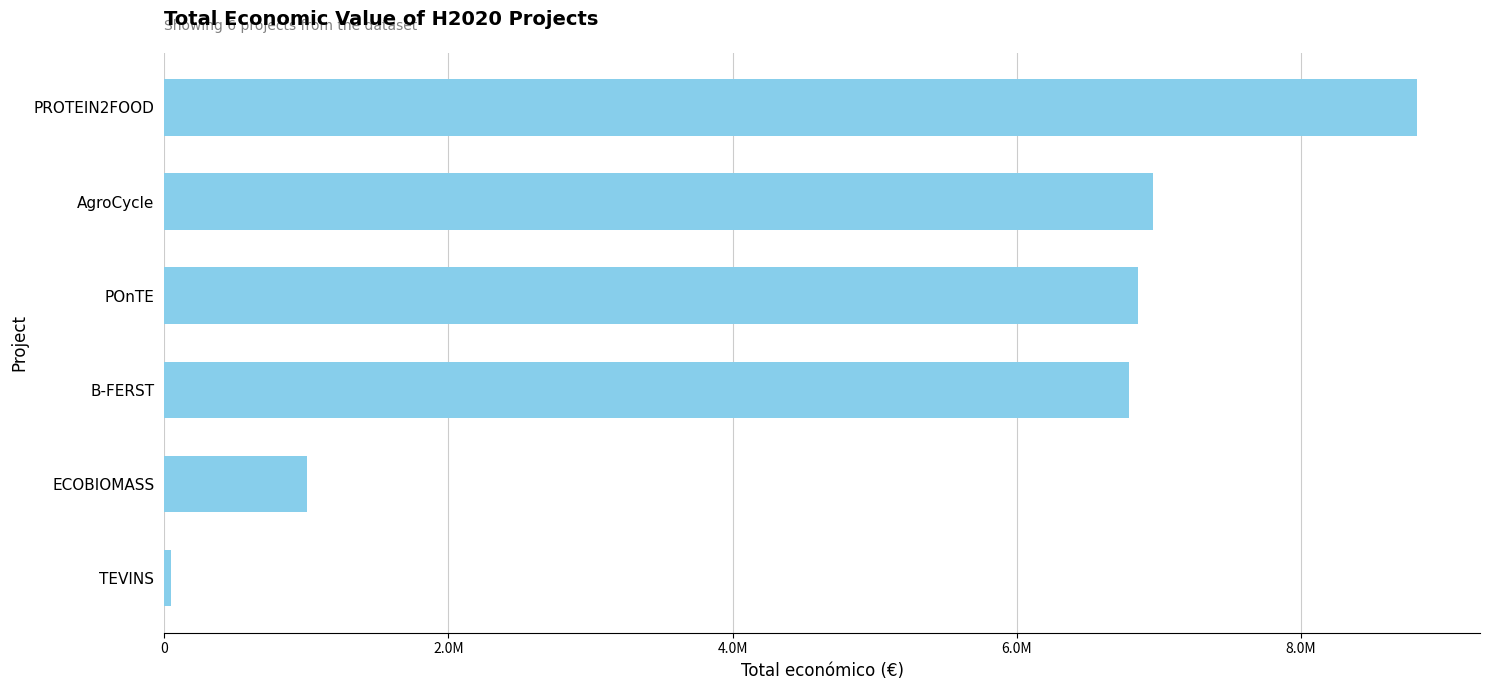

Does the chart contain stacked bars?

No